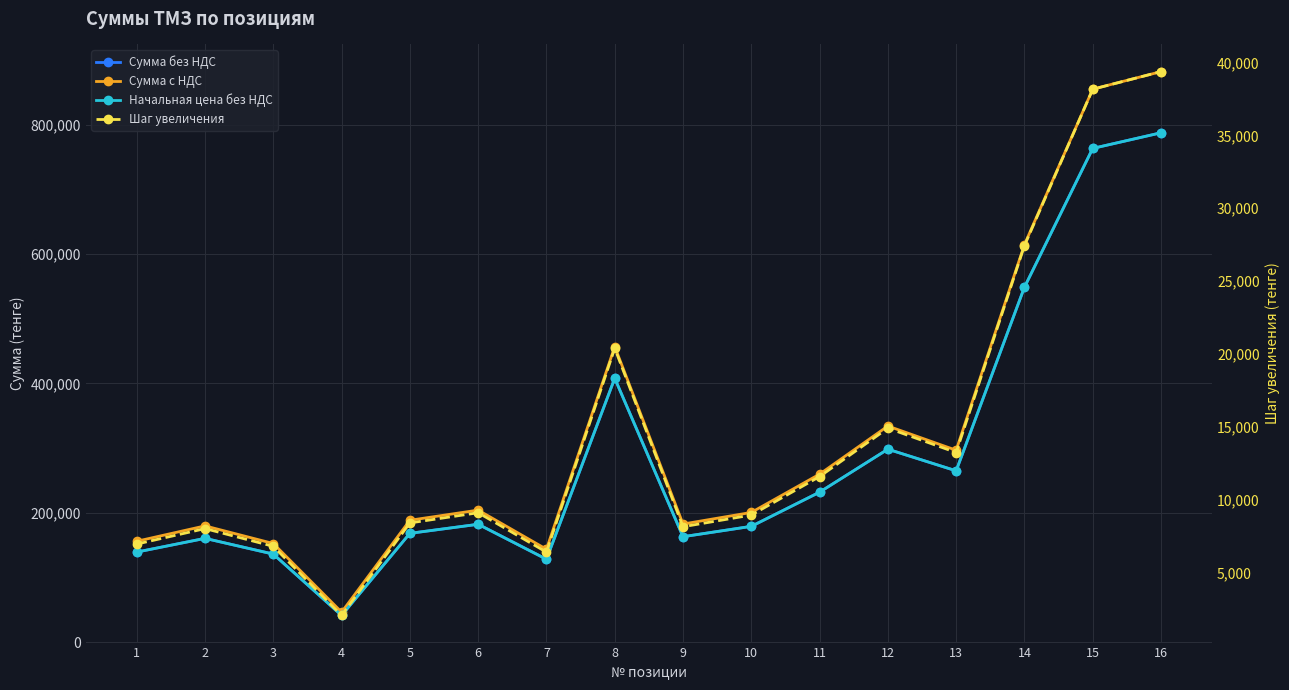

Reading left to right, transcribe all the data shown in this chart.

Сумма без НДС: 139440.0	160640.0	136320.0	41600.0	168400.0	182400.0	128400.0	408000.0	163200.0	179200.0	232000.0	298400.0	265000.0	548640.0	763200.0	787360.0
Сумма с НДС: 156172.8	179916.8	152678.4	46592.0	188608.0	204288.0	143808.0	456960.0	182784.0	200704.0	259840.0	334208.0	296800.0	614476.8	854784.0	881843.2
Начальная цена без НДС: 139440.0	160640.0	136320.0	41600.0	168400.0	182400.0	128400.0	408000.0	163200.0	179200.0	232000.0	298400.0	265000.0	548640.0	763200.0	787360.0
Шаг увеличения: 6972.0	8032.0	6816.0	2080.0	8420.0	9120.0	6420.0	20400.0	8160.0	8960.0	11600.0	14920.0	13250.0	27432.0	38160.0	39368.0